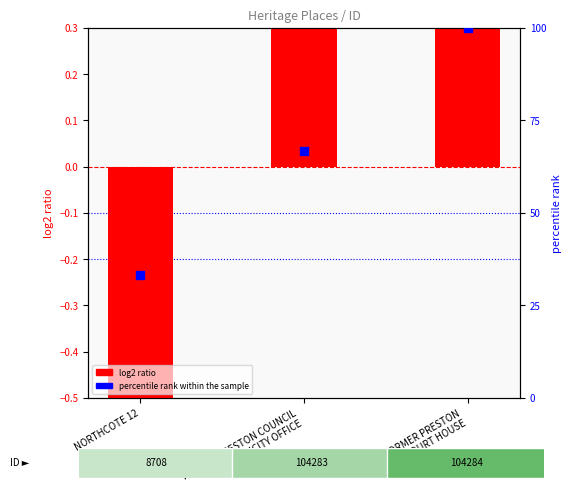

Which series reaches the maximum Y coordinate?

percentile rank within the sample